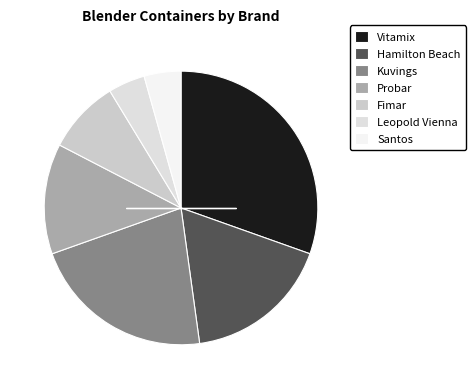

Count the number of slices in the pie.

7